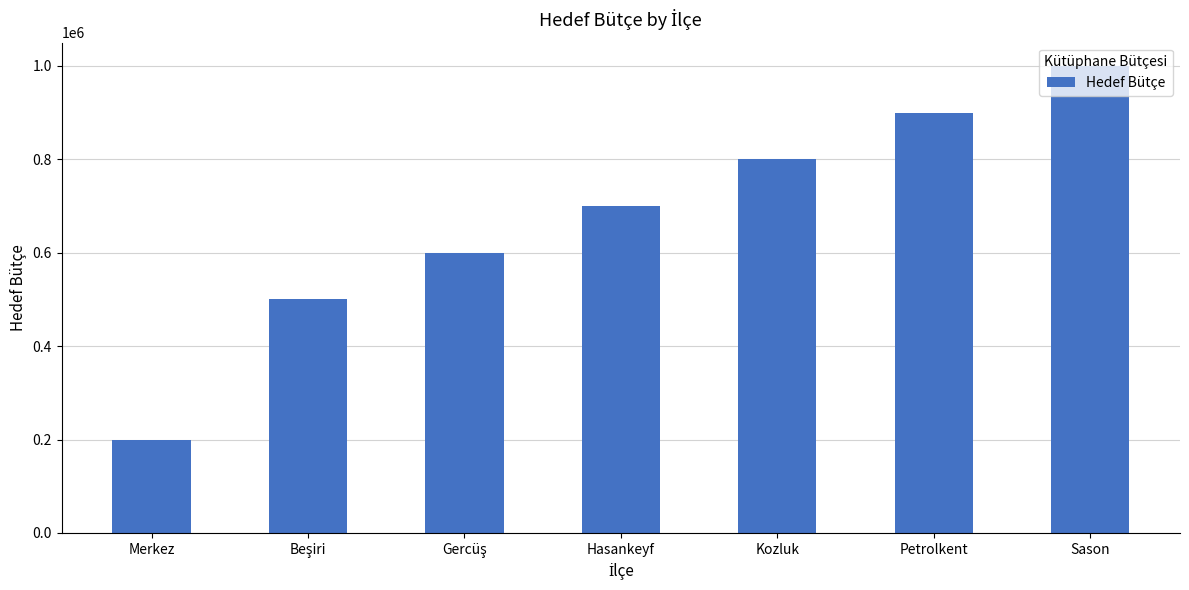

Between Petrolkent and Merkez, which is larger?

Petrolkent